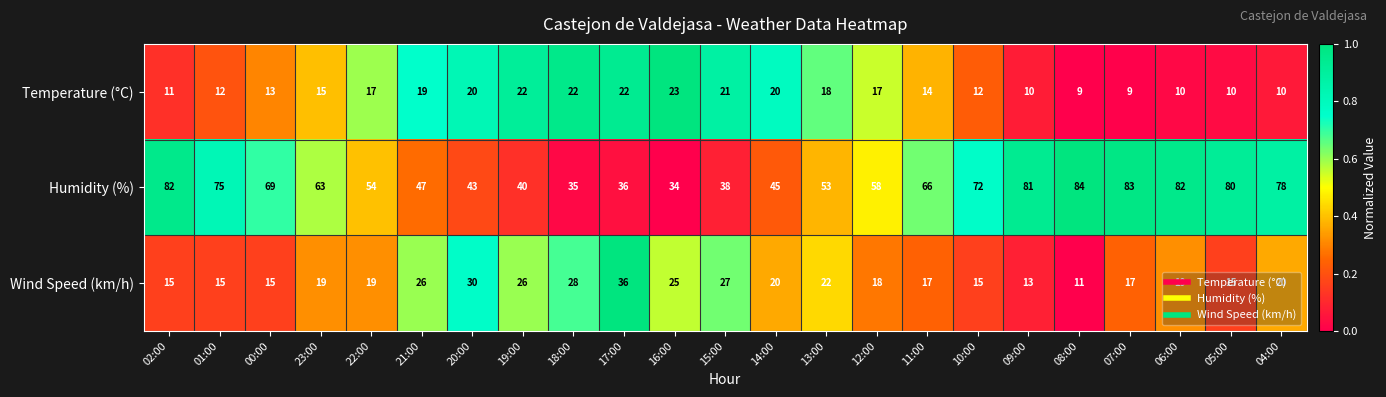

What is the highest value of the Humidity (%) series?

84